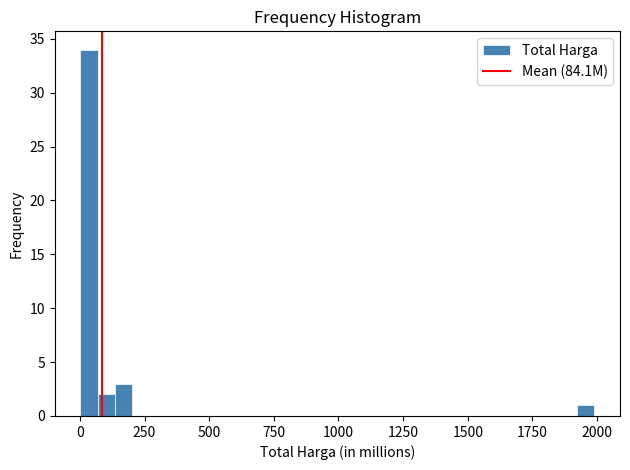

Read against the x-axis, roughly where is the centre of the tallest bar?

50